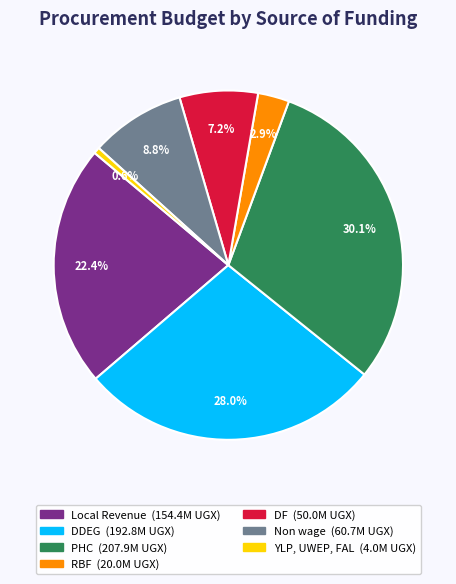

How many segments does this pie chart have?

7